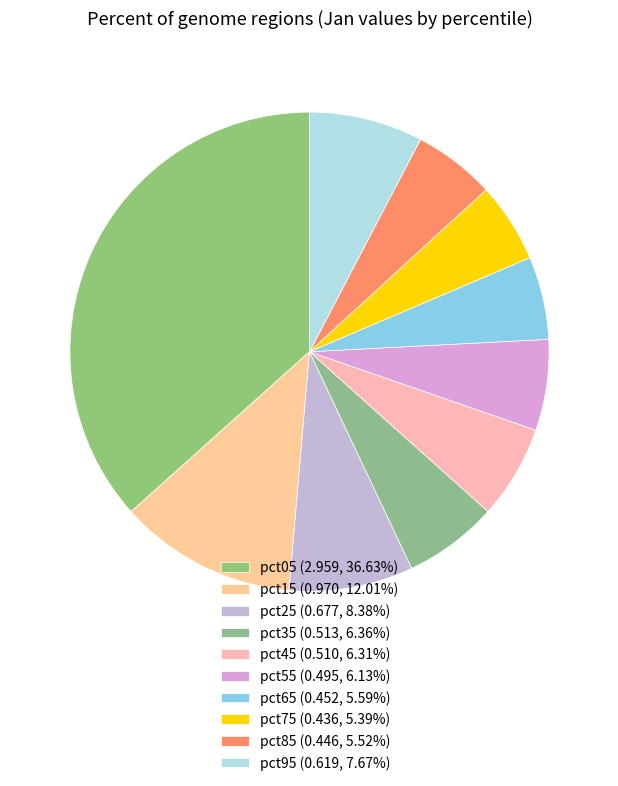

How many segments does this pie chart have?

10